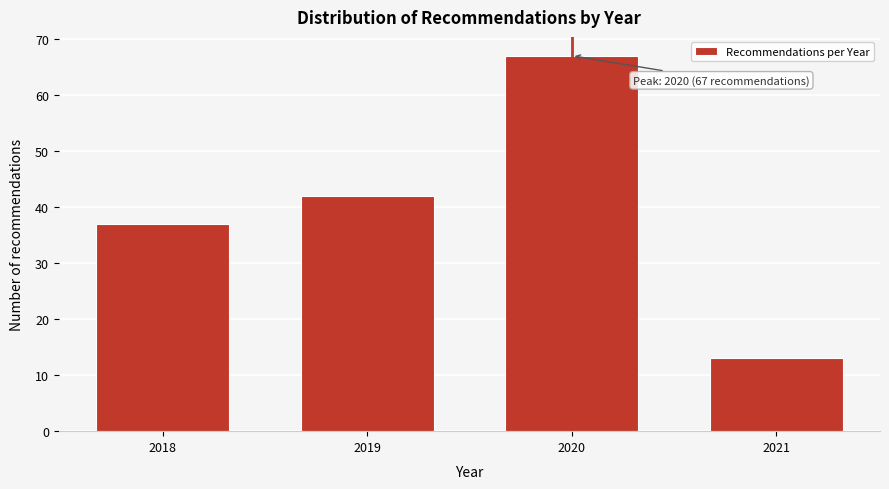

Reading left to right, transcribe all the data shown in this chart.

37	42	67	13